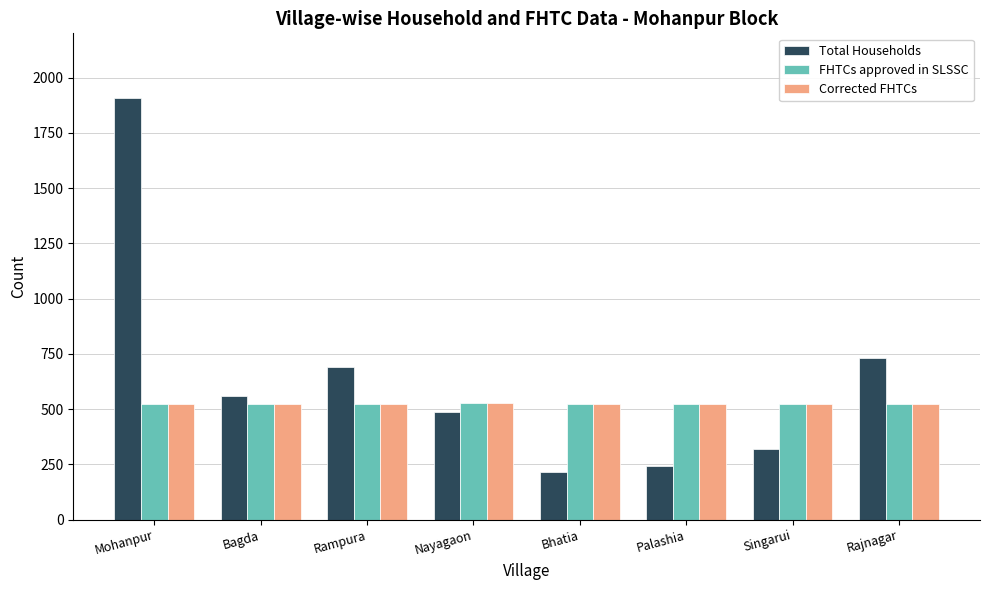

How many data points does each series have?

8